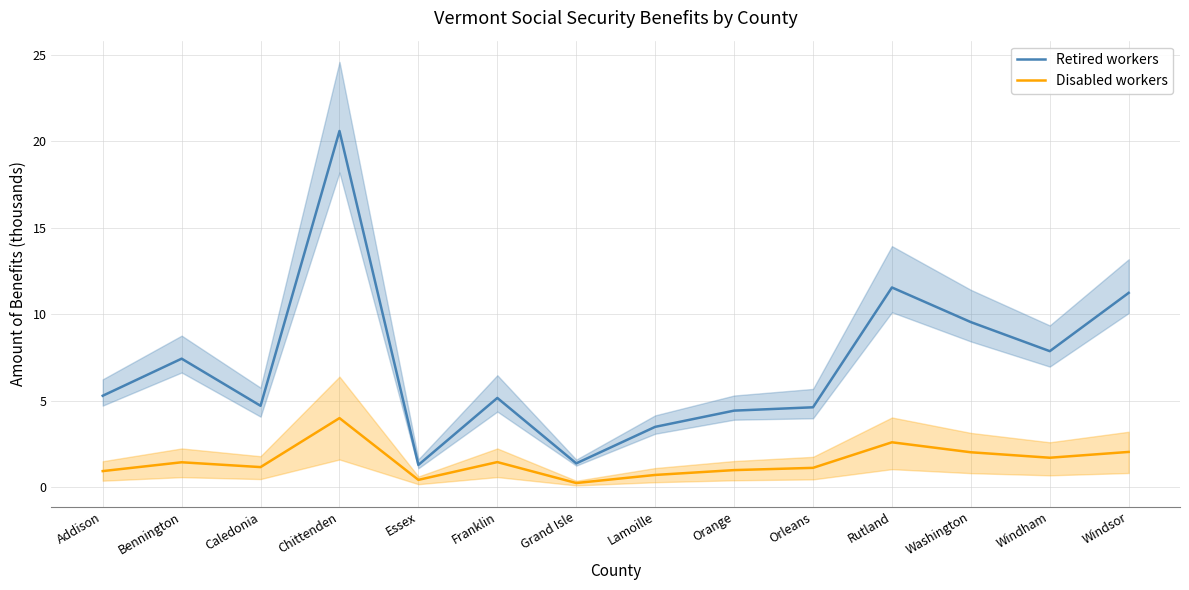

What is the maximum value for Disabled workers?

4.0